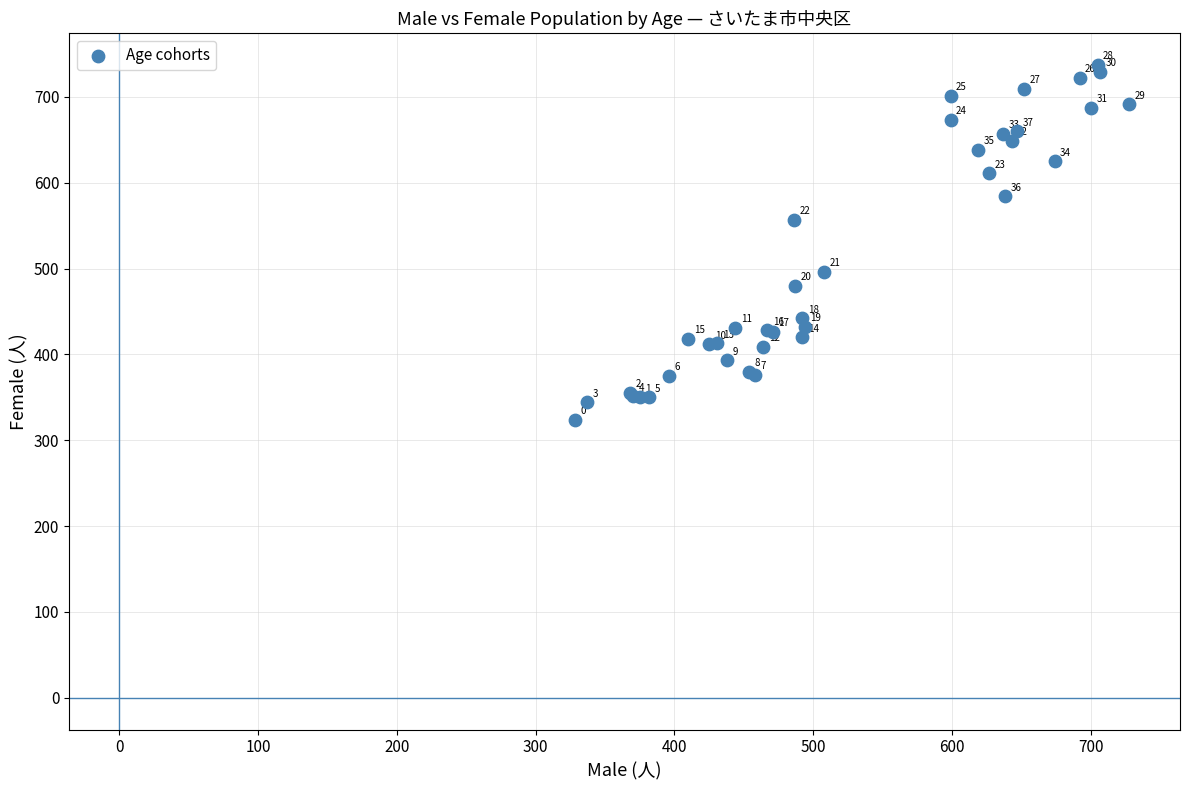

What Y value in the scatter plot is closest to 530?

557